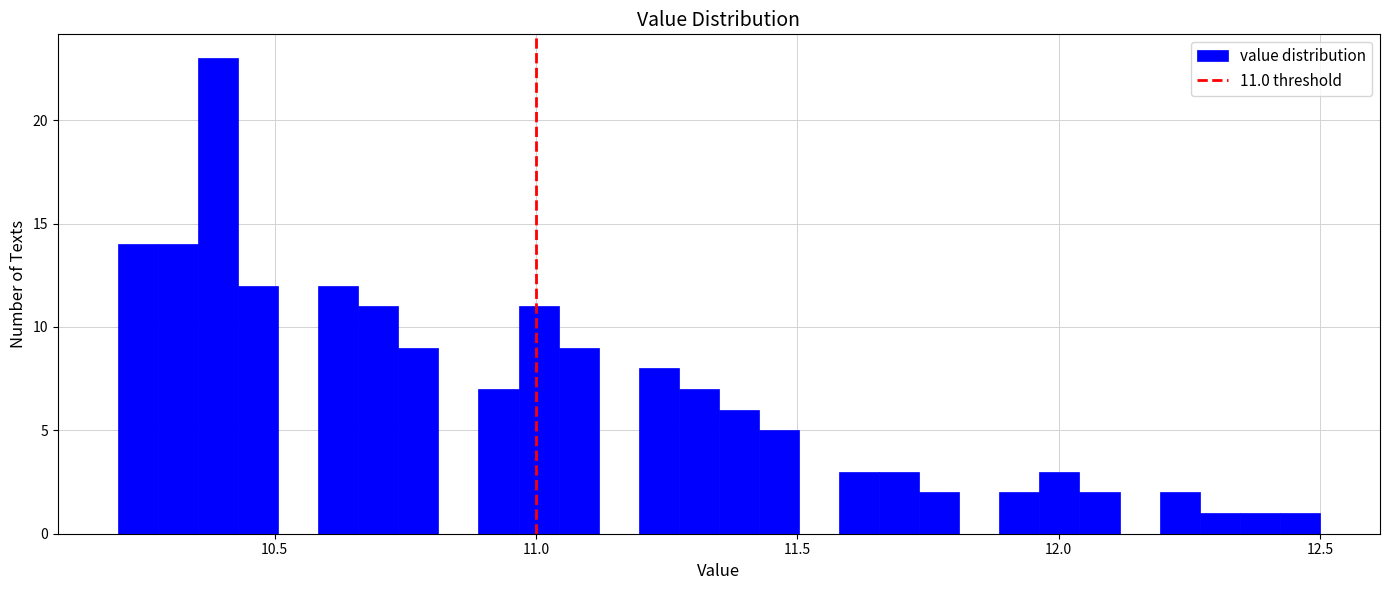

Read against the x-axis, roughly where is the centre of the tallest bar?

10.40